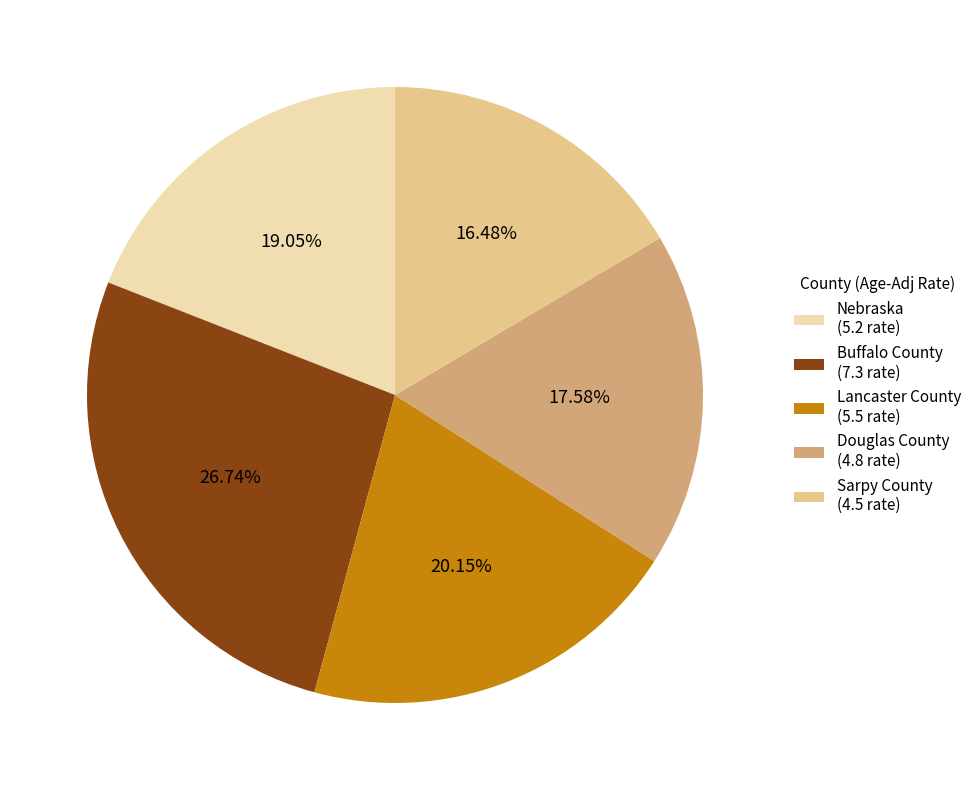

How many slices are in this pie chart?

5